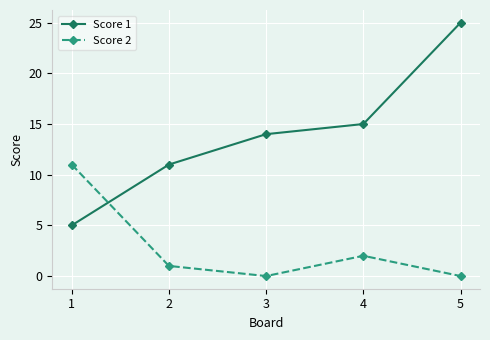

What is the value of the Score 1 point at the 2nd from the left?

11